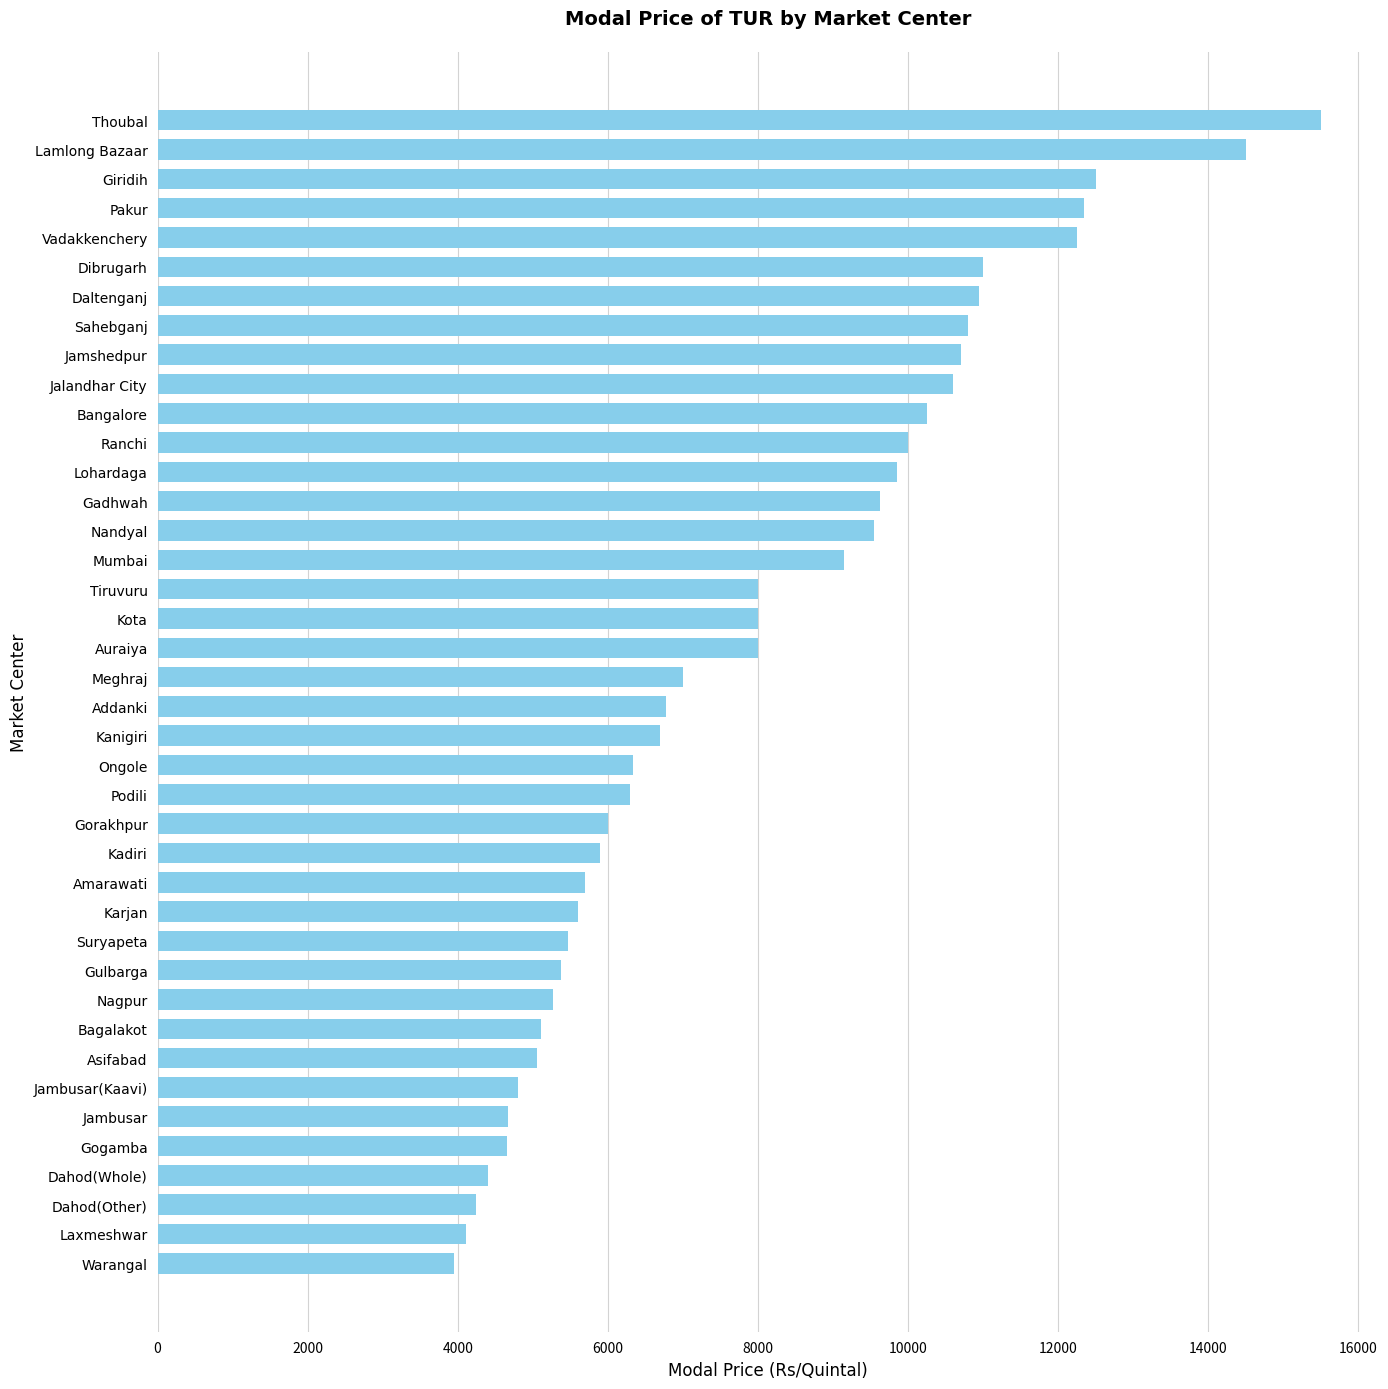

Which label corresponds to the largest value in the chart?

Thoubal